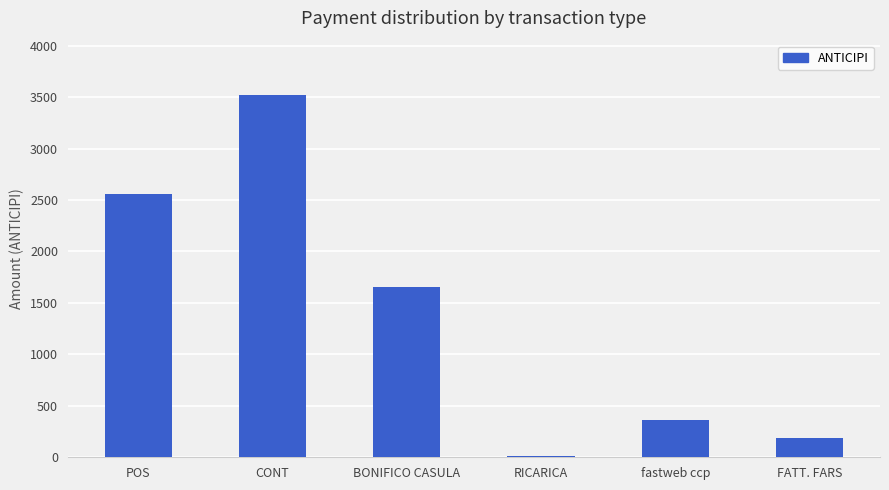

Are the bars horizontal?

No